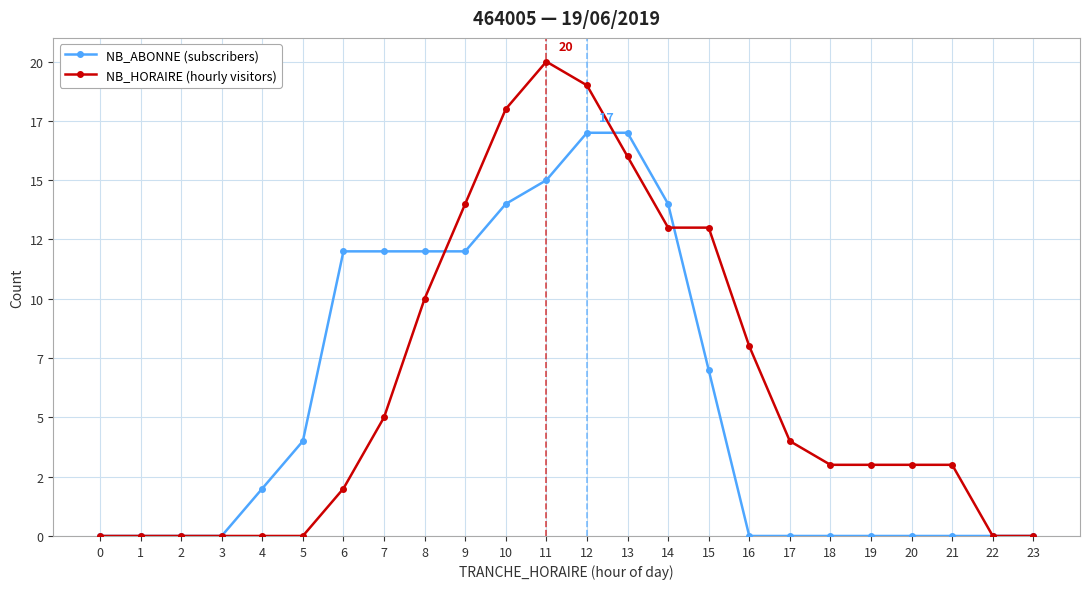

What are all the series names shown in the legend?

NB_ABONNE (subscribers), NB_HORAIRE (hourly visitors)